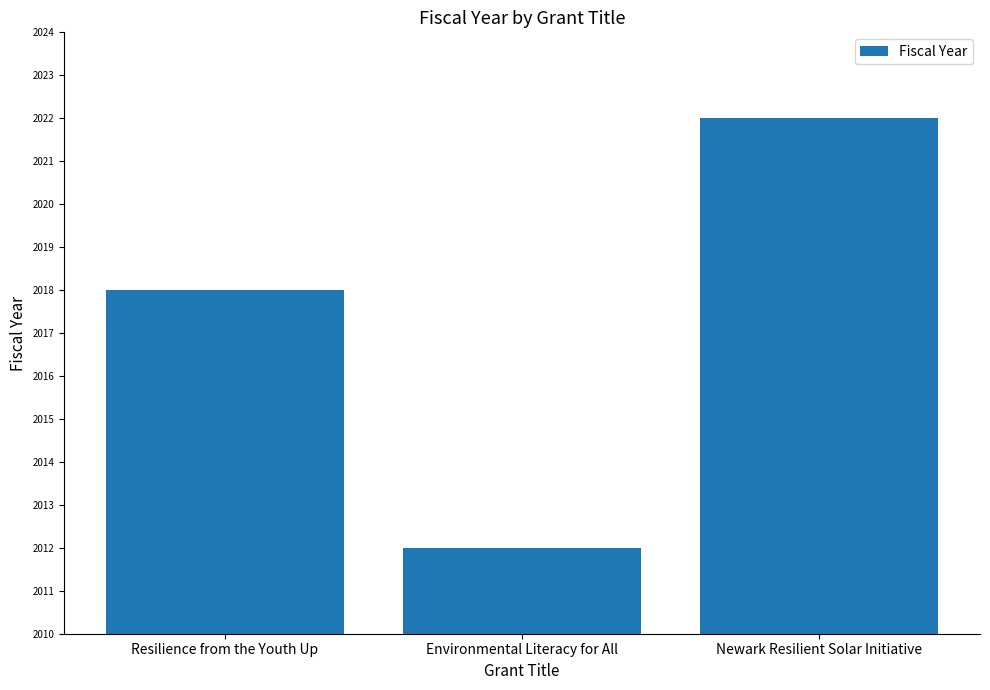

Rank the categories by value from lowest to highest.

Environmental Literacy for All, Resilience from the Youth Up, Newark Resilient Solar Initiative